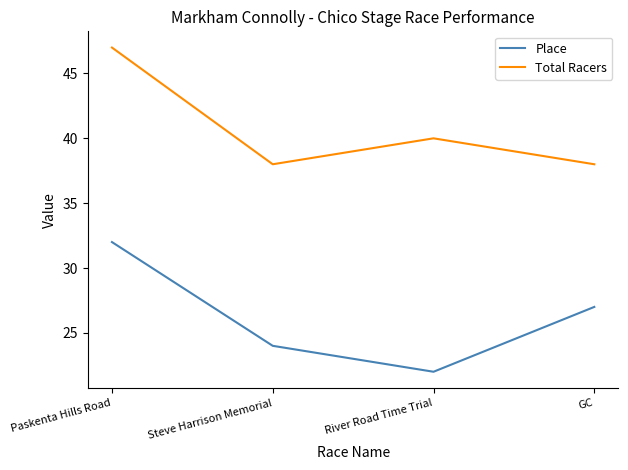

What is the approximate value of Place at River Road Time Trial?

22